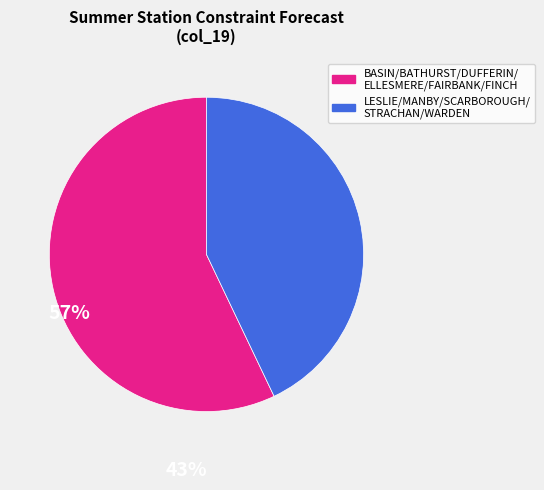

Is there a majority slice in this chart?

Yes